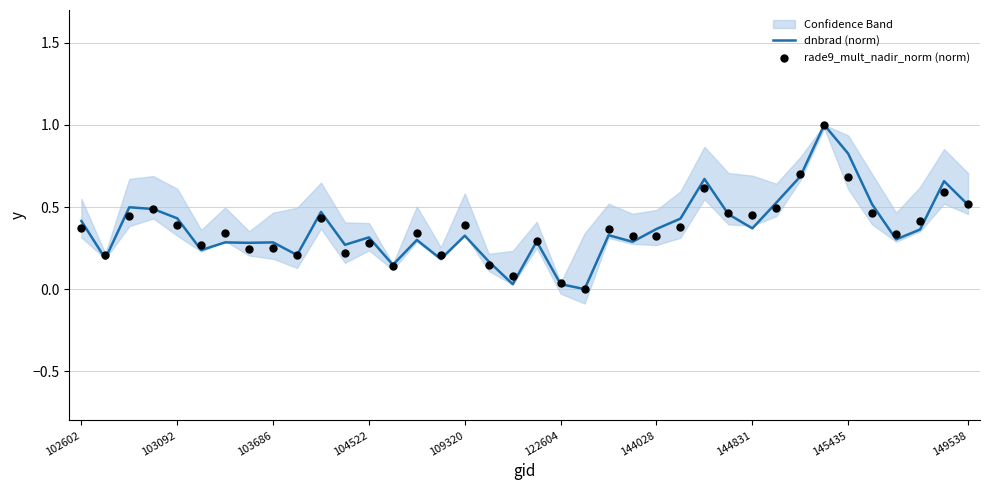

Is the value of rade9_mult_nadir_norm (norm) at 26 greater than the value of dnbrad (norm) at 36?

No